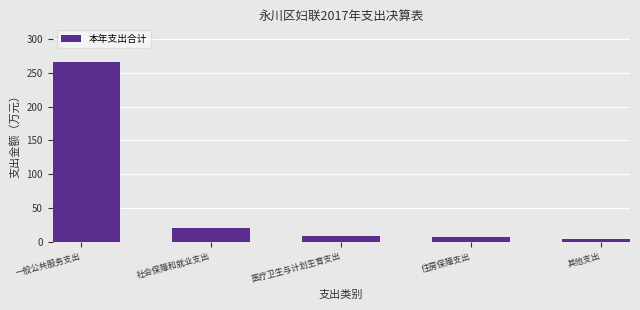

What is the greatest value displayed?

266.2